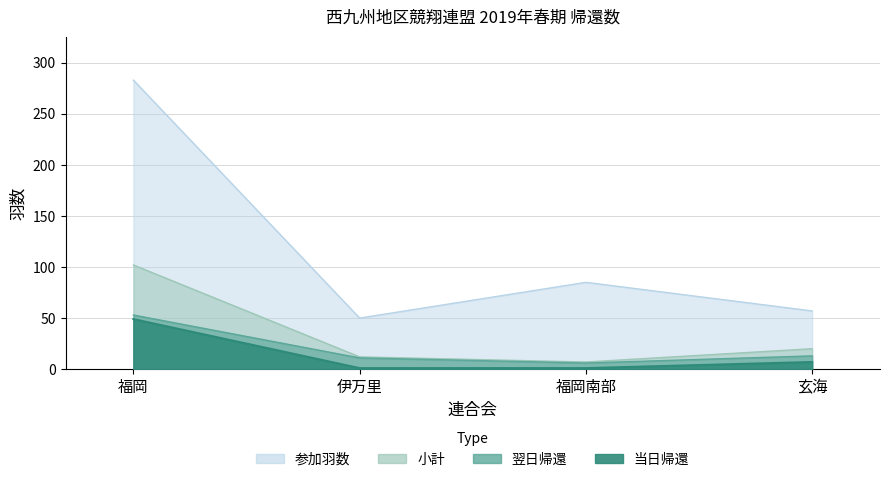

At which category is the sum across all series the highest?

福岡